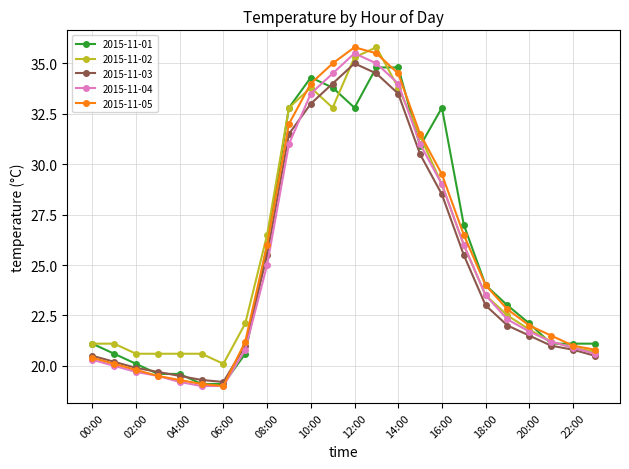

How many interior local peaks does the 2015-11-03 series have?

1